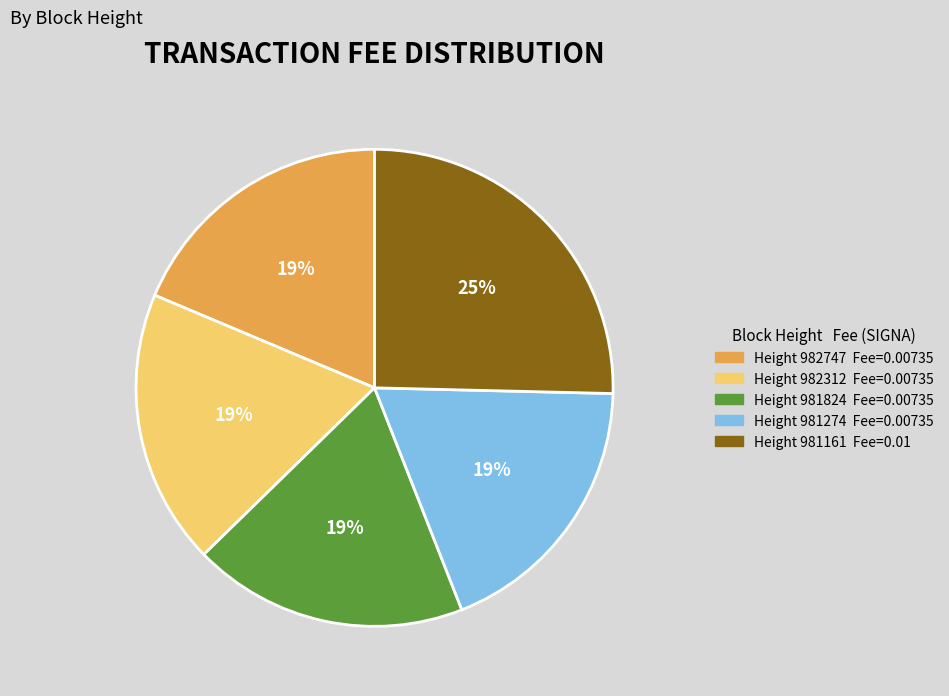

To the nearest percent, what is the average slice percentage?

20%